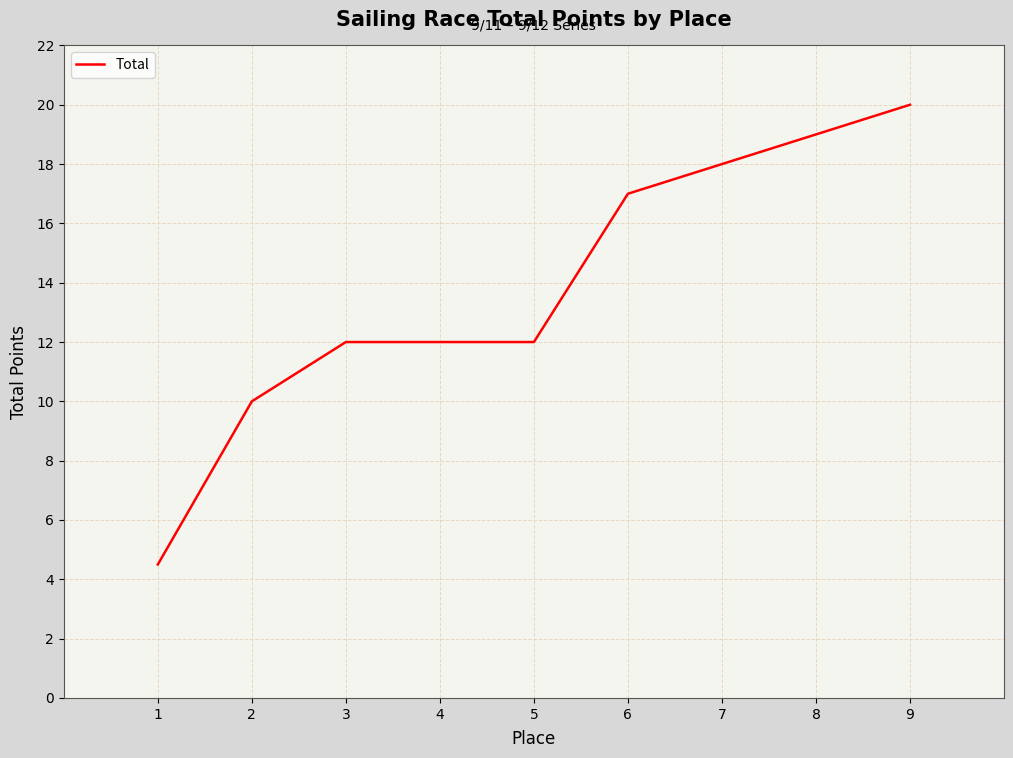

Reading left to right, extract all data points from this chart.

4.5	10.0	12.0	12.0	12.0	17.0	18.0	19.0	20.0